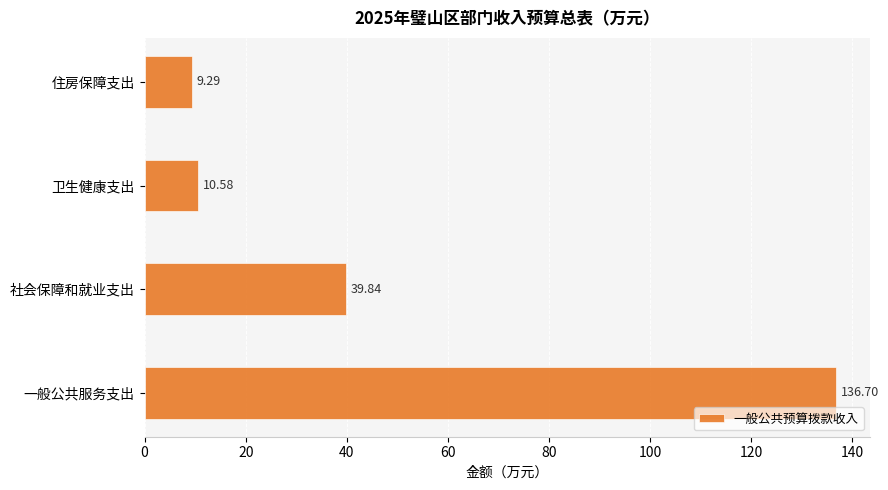

Which category has the highest value across all series?

一般公共服务支出